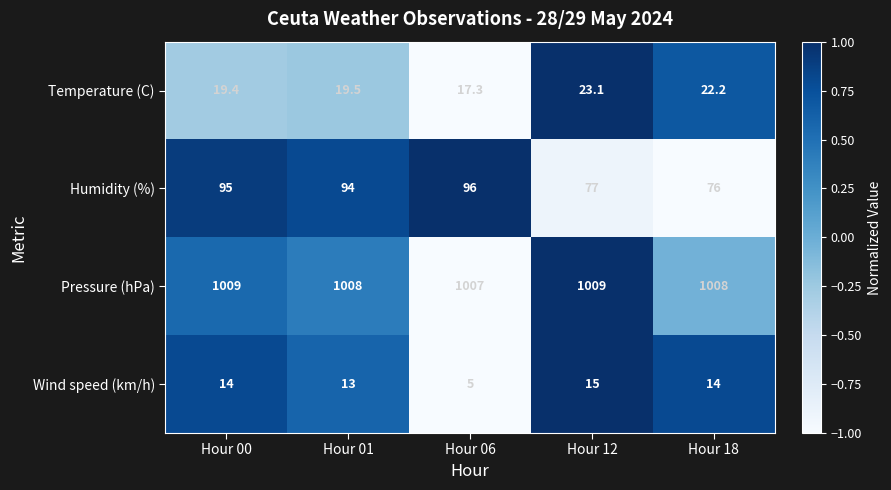

Which category has the lowest value across all series?

Hour 06